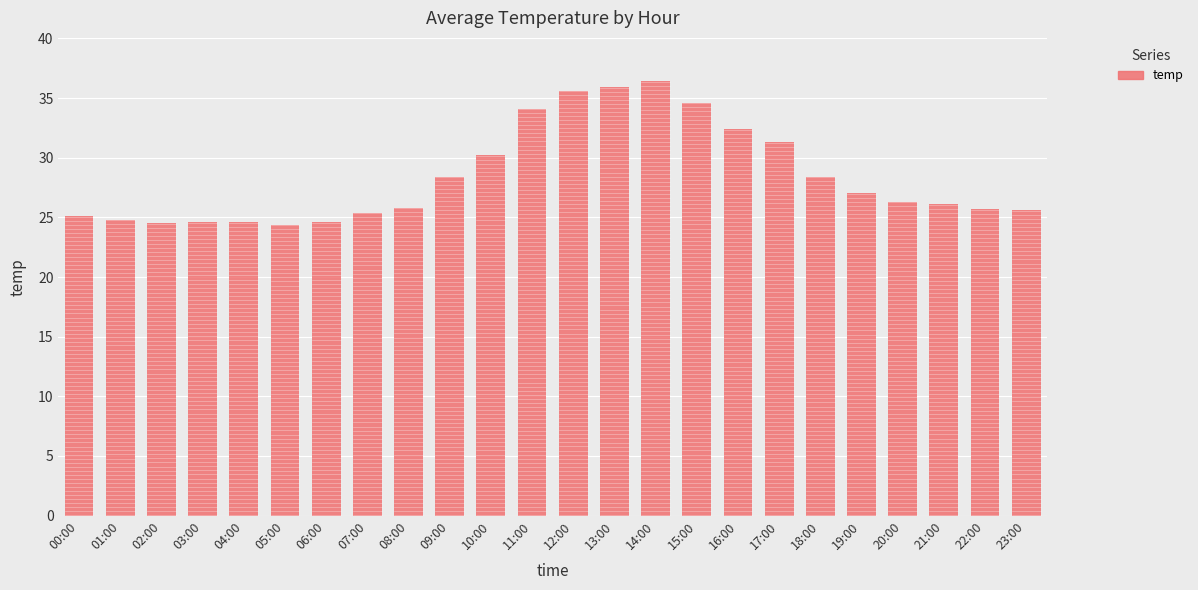

What position from the left is 18:00?

19